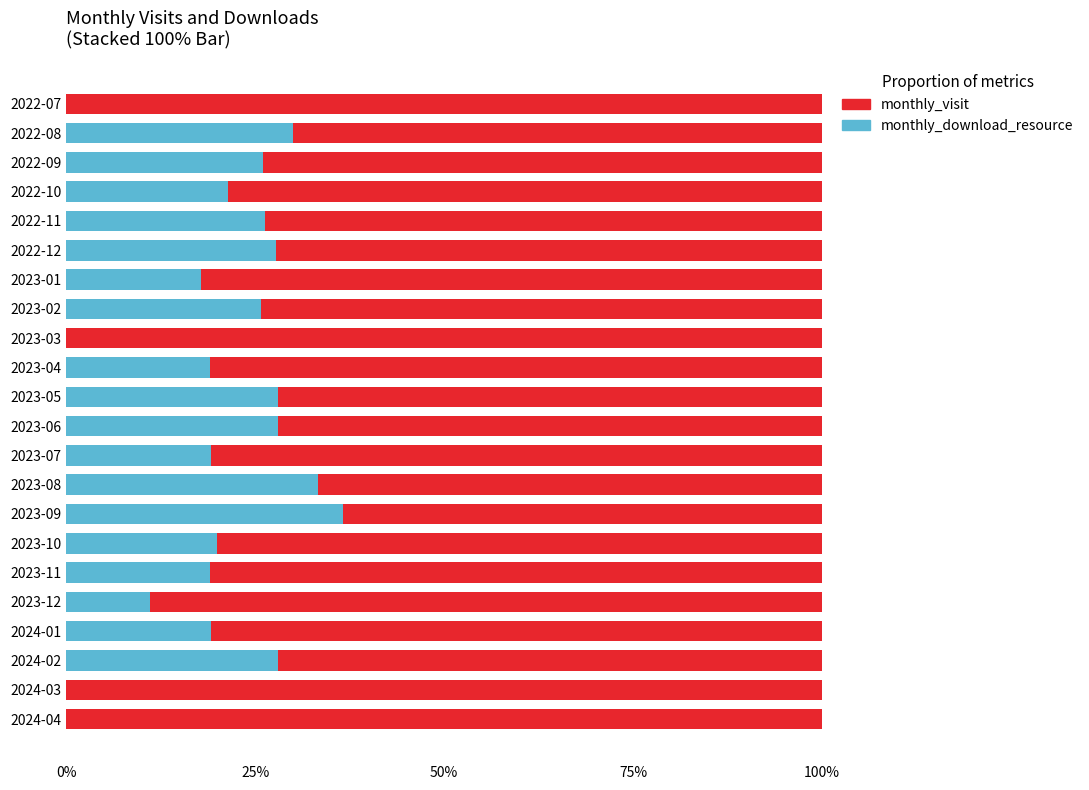

What is the total value across all series at 2024-03?

100.0